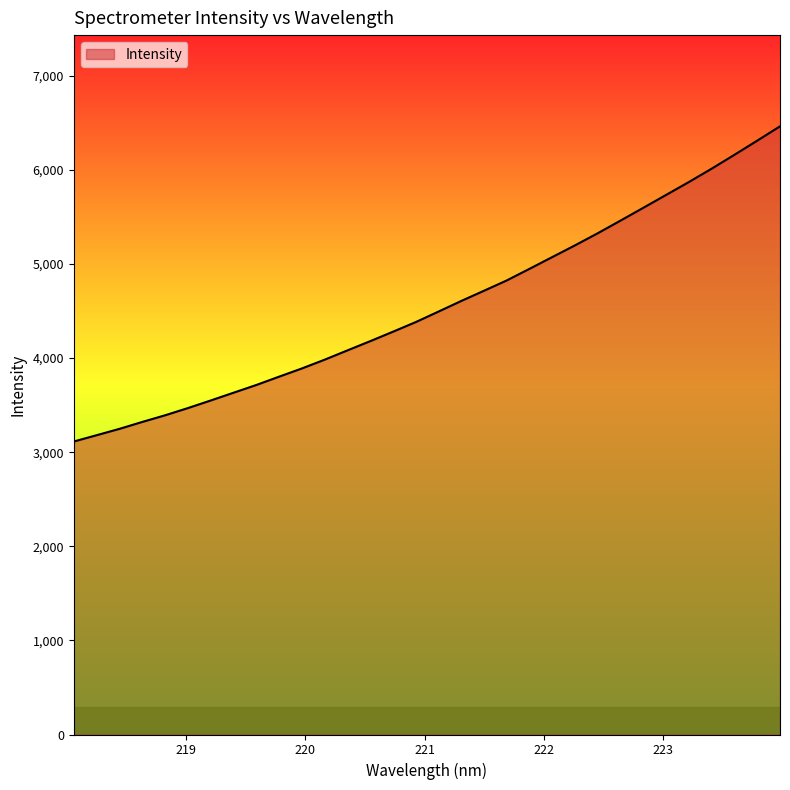

What is the difference between the maximum and minimum values?

3349.0